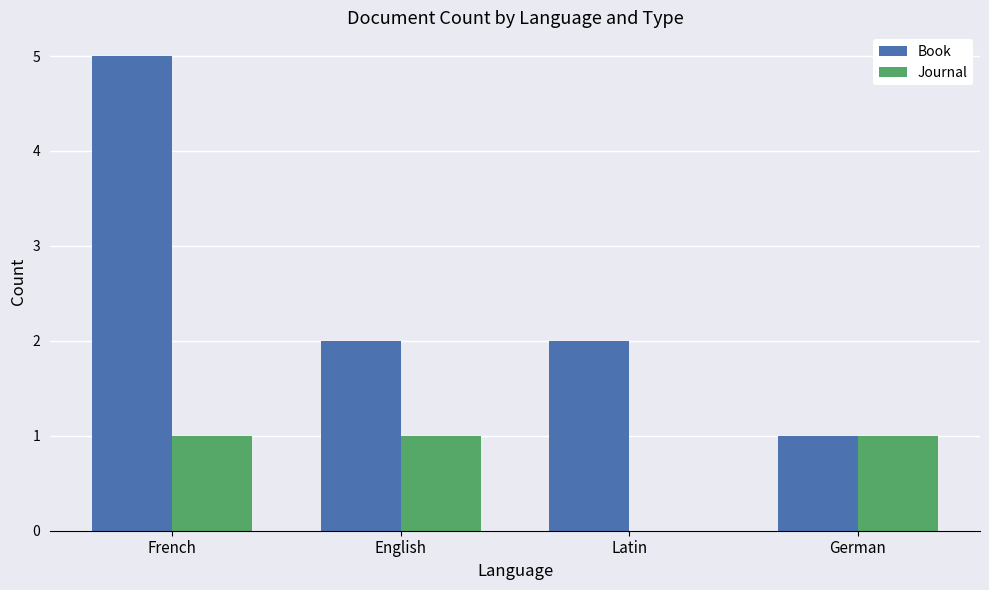

Which series changed the most between French and German?

Book